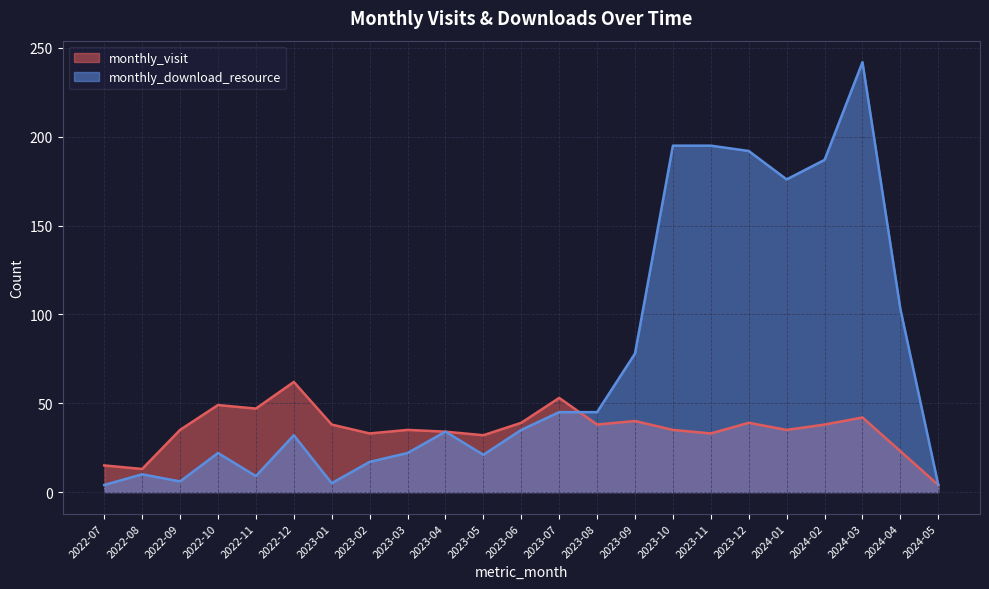

What is the average value of the monthly_visit series?

35